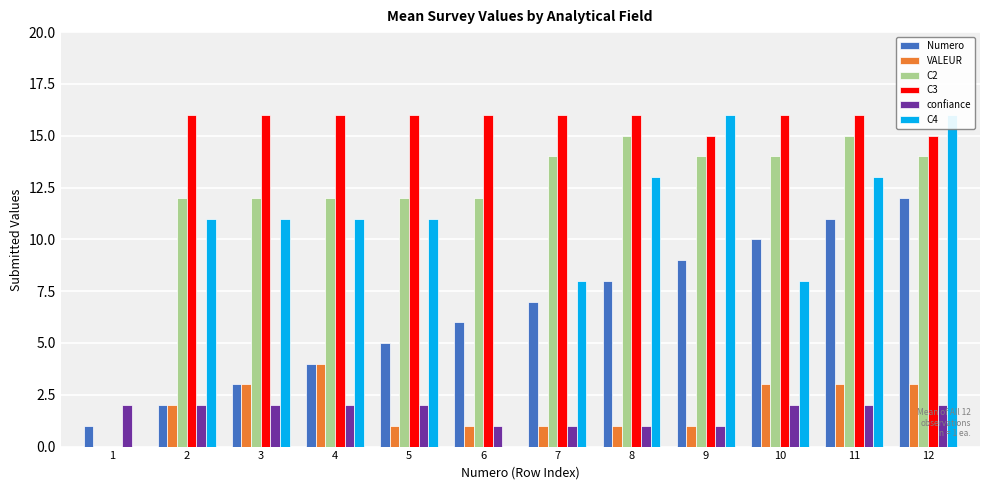

At which category is the sum across all series the highest?

12